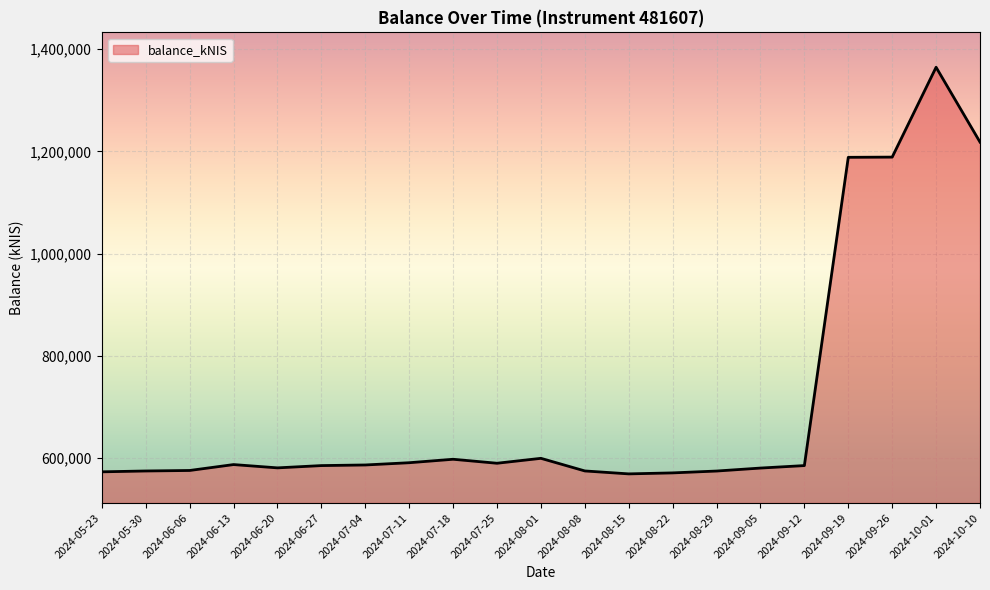

How many lines are shown in the chart?

1